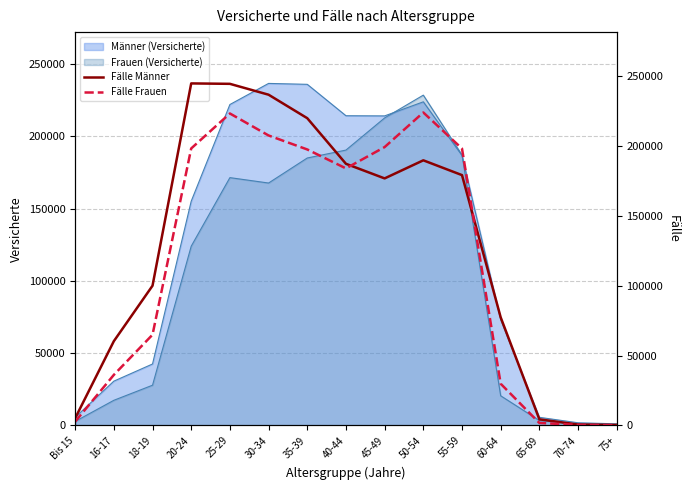

The value of Fälle Frauen at 60-64 is 19284. True or false?

False